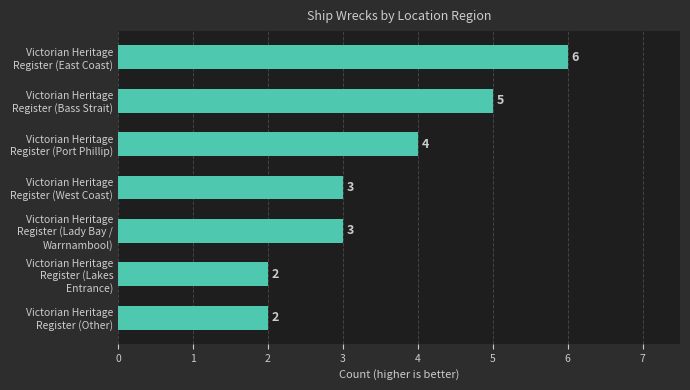

What is the difference between the second highest and minimum values?

3